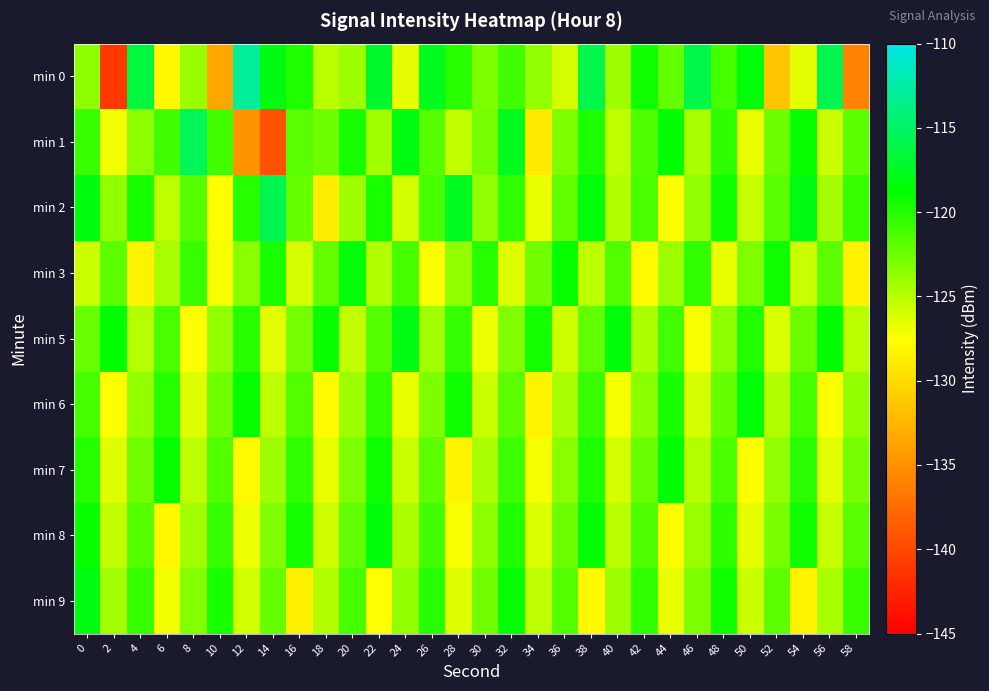

What is the greatest value displayed?

-112.9